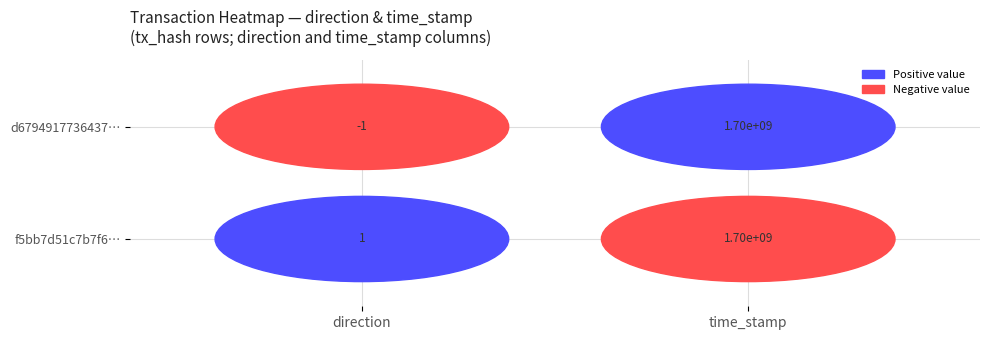

Reading right to left, extract all data points from this chart.

d6794917736437168341883bc0dab4c4cd4327b: 1701341525	-1
f5bb7d51c7b7f6213166a9f84c28ccafdc4170b: 1700734552	1